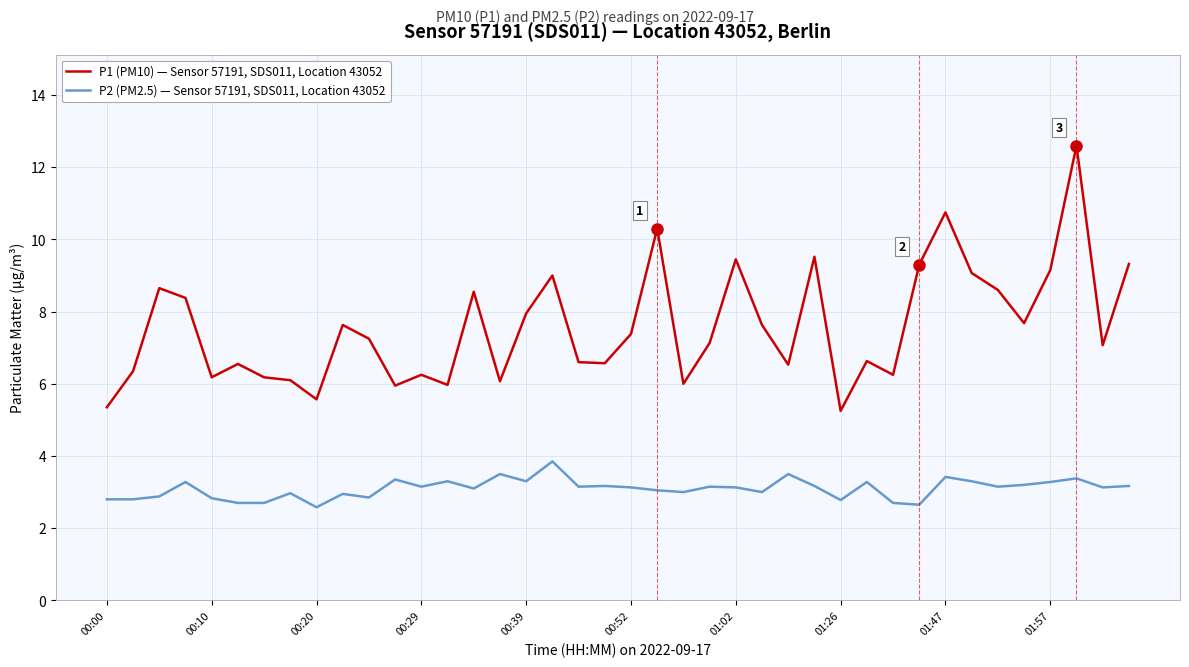

Which series has the largest total across all categories?

P1 (PM10) — Sensor 57191, SDS011, Location 43052